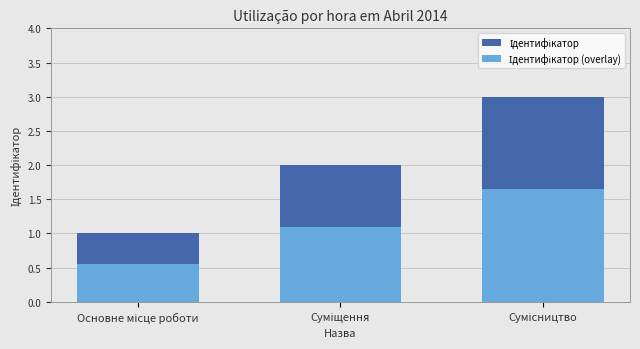

Where is Ідентифікатор (overlay) nearest to the value 1?

Суміщення